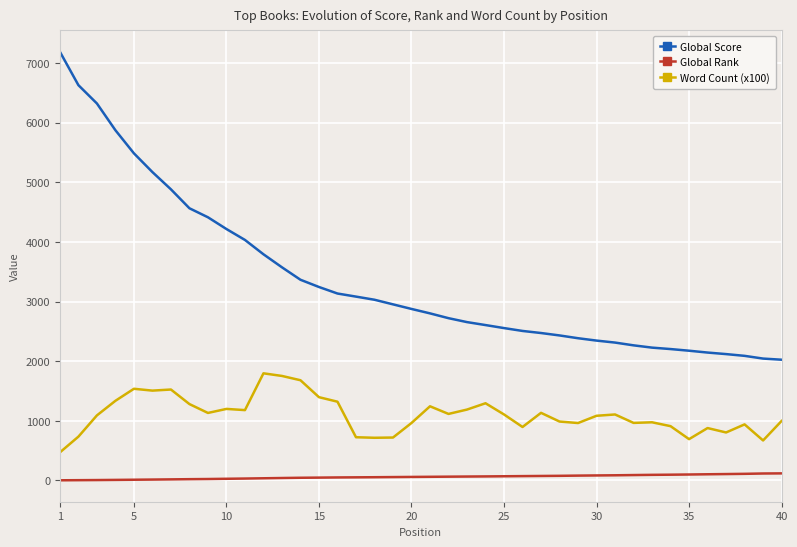

What is the greatest value displayed?

7188.0